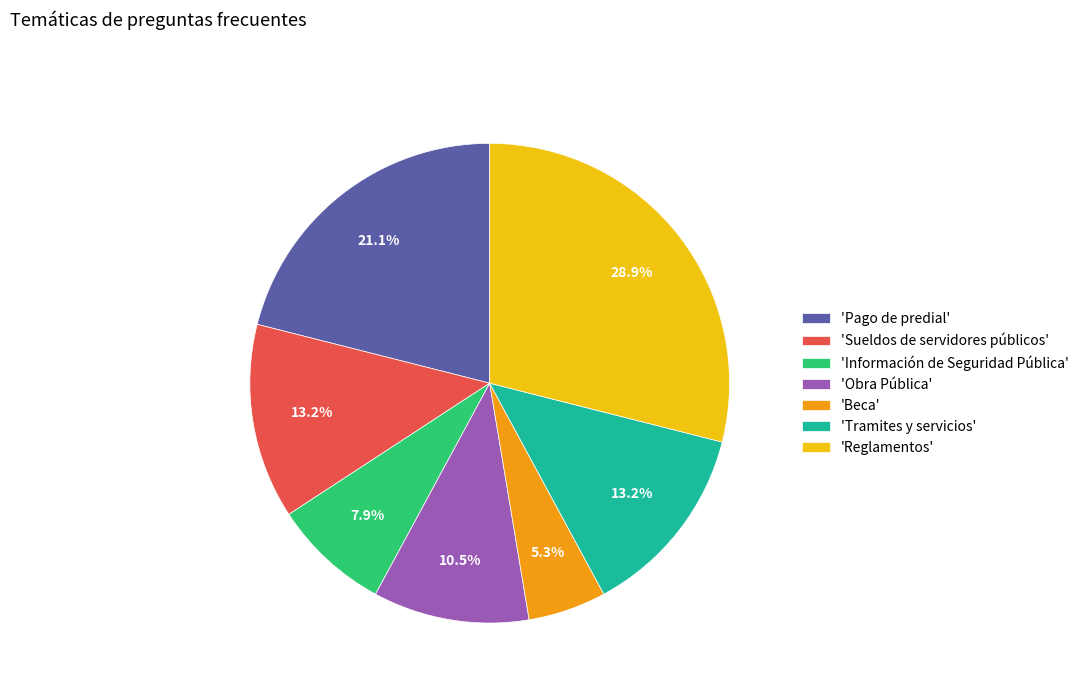

Combined, what portion of the pie is 'Pago de predial' and 'Obra Pública'?

31.6%